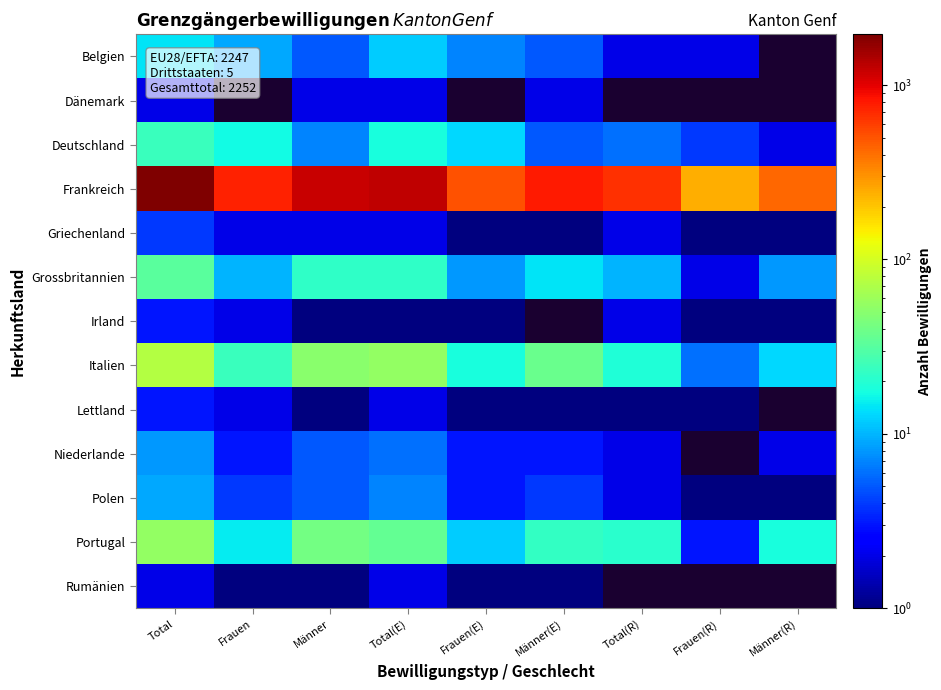

At how many categories does at least one series exceed 1191?

3